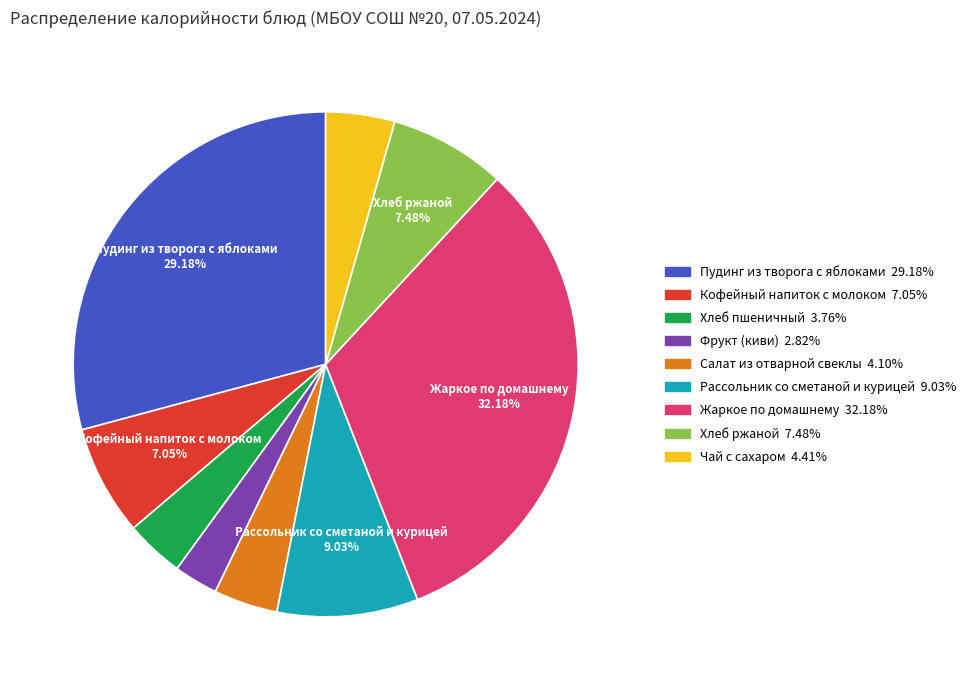

To the nearest percent, what is the difference between the largest and smallest slice percentages?

29%